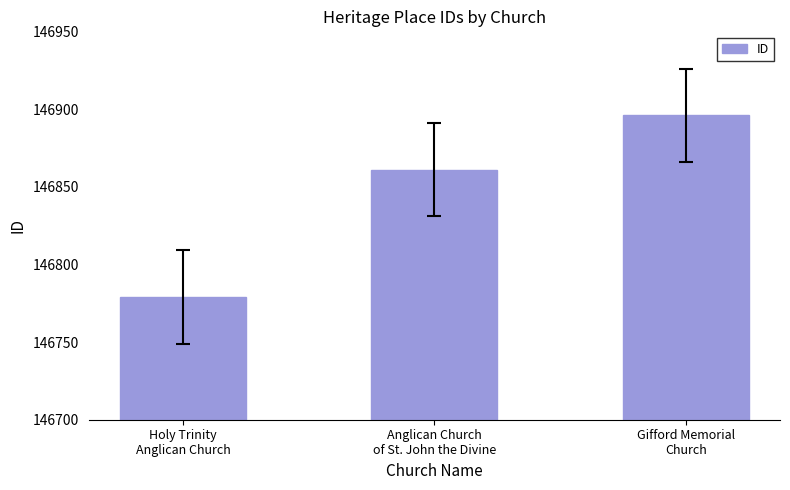

What is the sum of all values?

440536